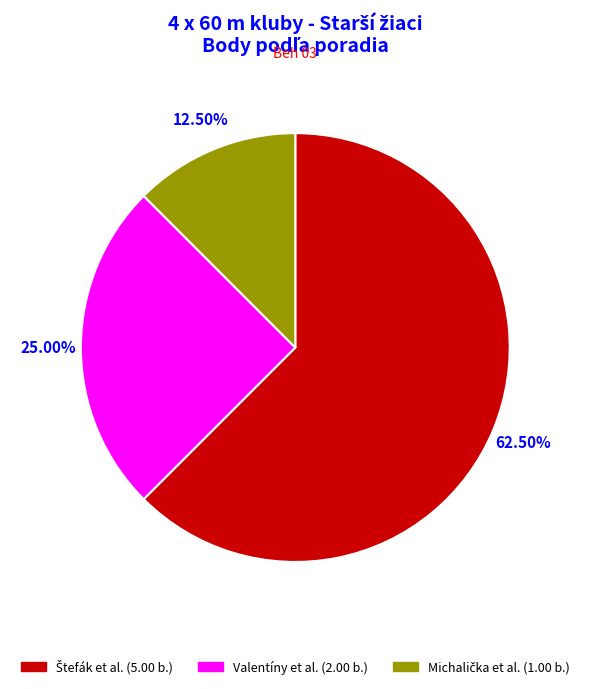

Is there a majority slice in this chart?

Yes